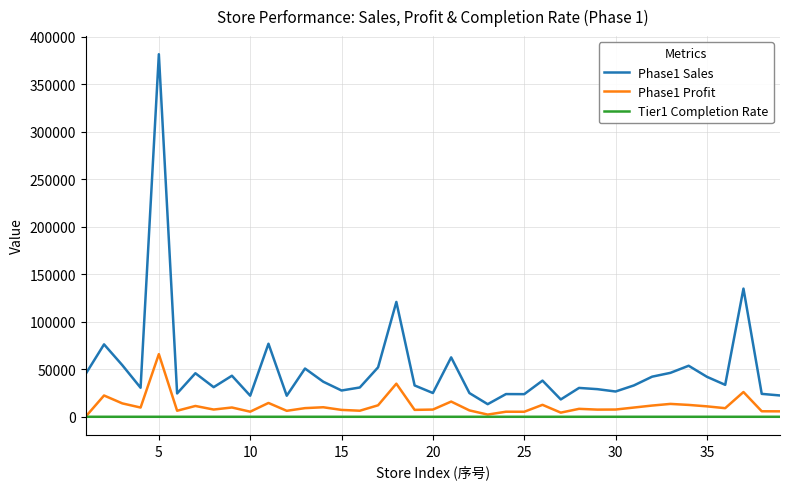

What is the sum of all Phase1 Sales values?

1953557.5